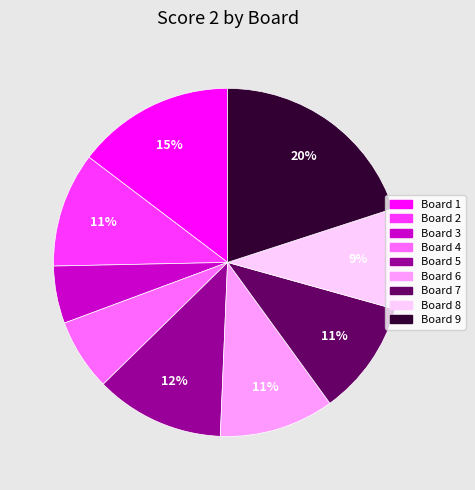

Is it true that Board 3 is 5% of the pie?

True